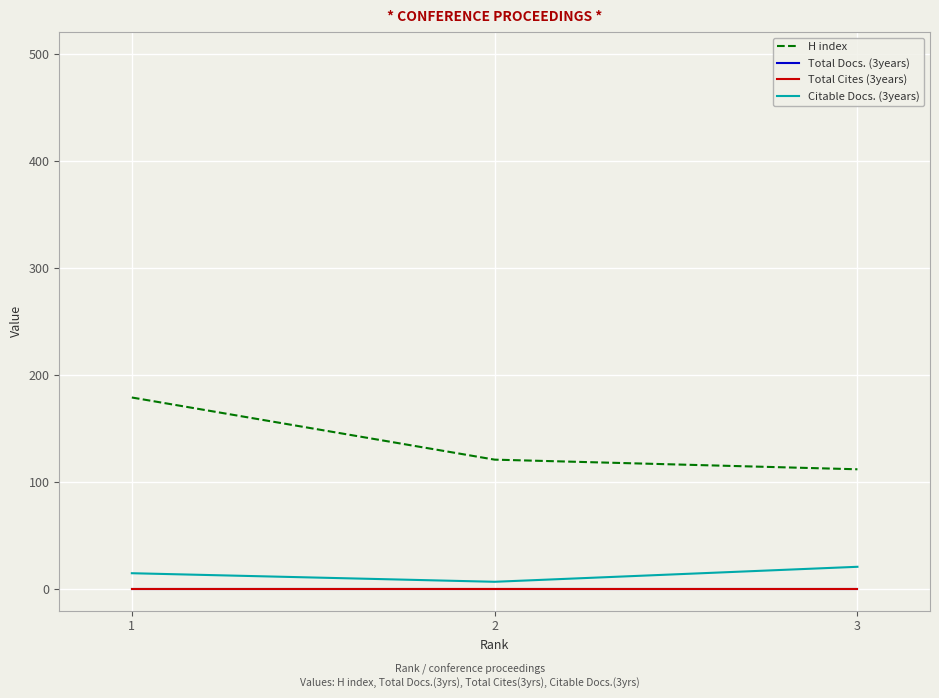

What is the value of the H index point at the 3rd from the left?

112